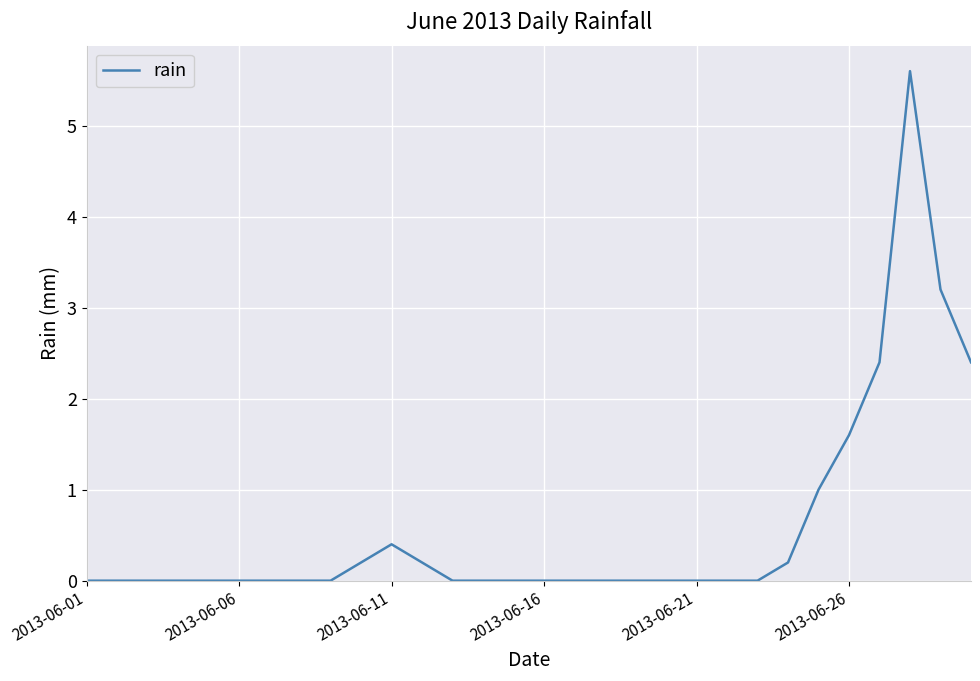

Reading left to right, what are all the values shown in this chart?

0.0	0.0	0.0	0.0	0.0	0.0	0.0	0.0	0.0	0.2	0.4	0.2	0.0	0.0	0.0	0.0	0.0	0.0	0.0	0.0	0.0	0.0	0.0	0.2	1.0	1.6	2.4	5.6	3.2	2.4